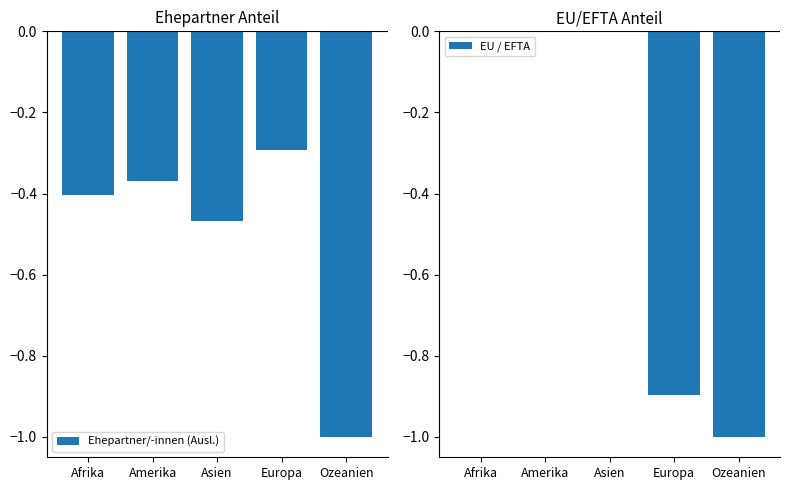

How many values in EU / EFTA are below zero?

2